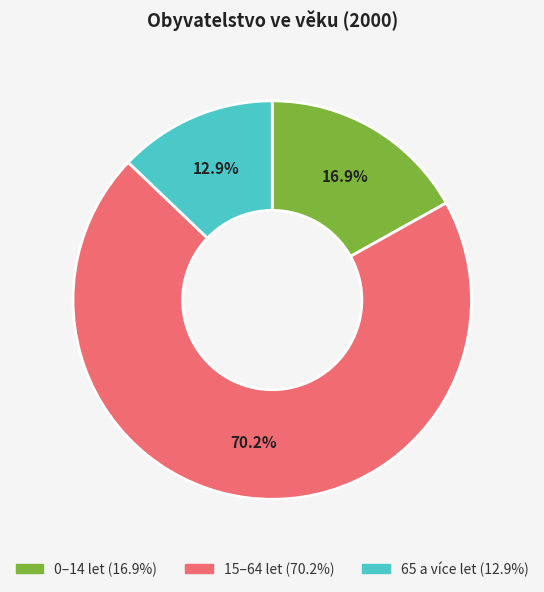

Count the number of slices in the pie.

3